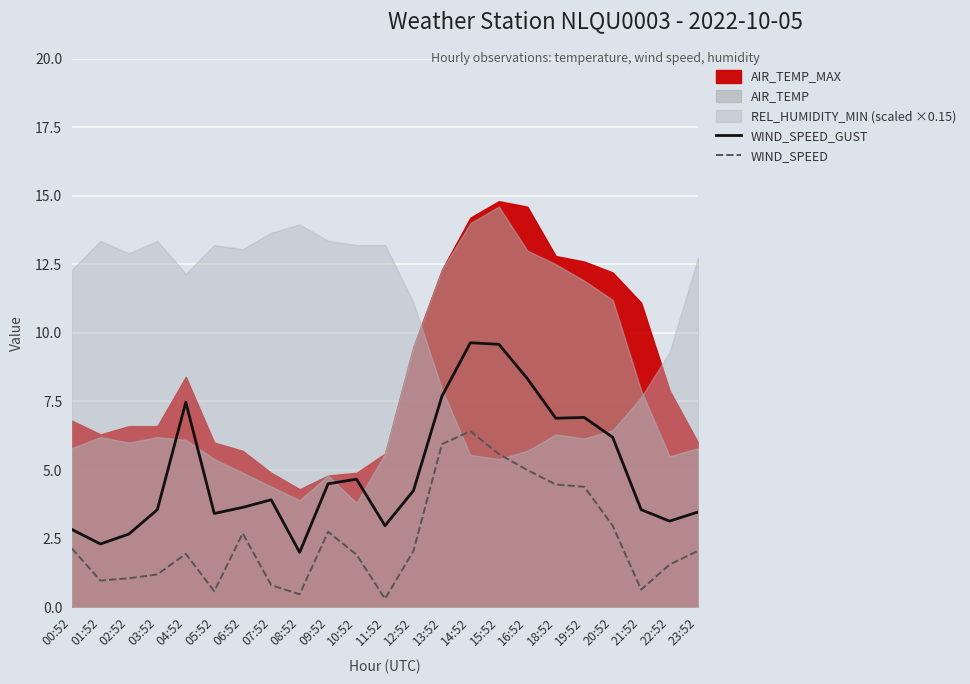

What is the minimum value for WIND_SPEED?

0.3